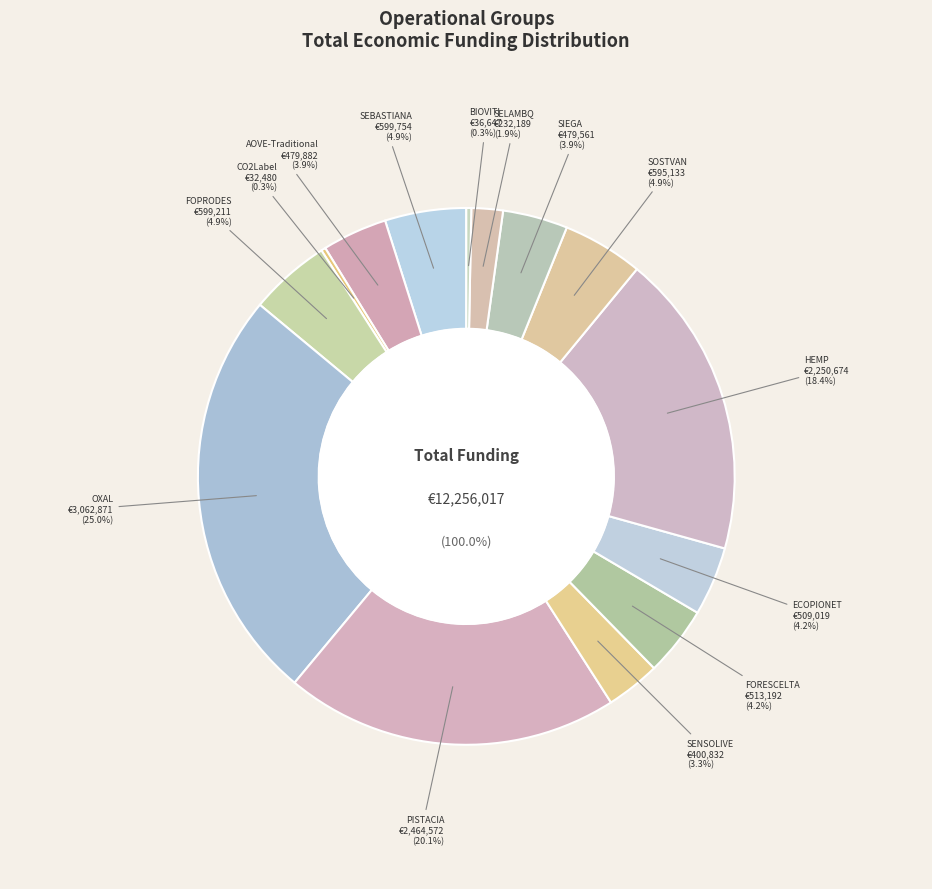

Combined, what portion of the pie is OXAL
(Wastewater) and FORESCELTA
(Livestock)?

29.2%